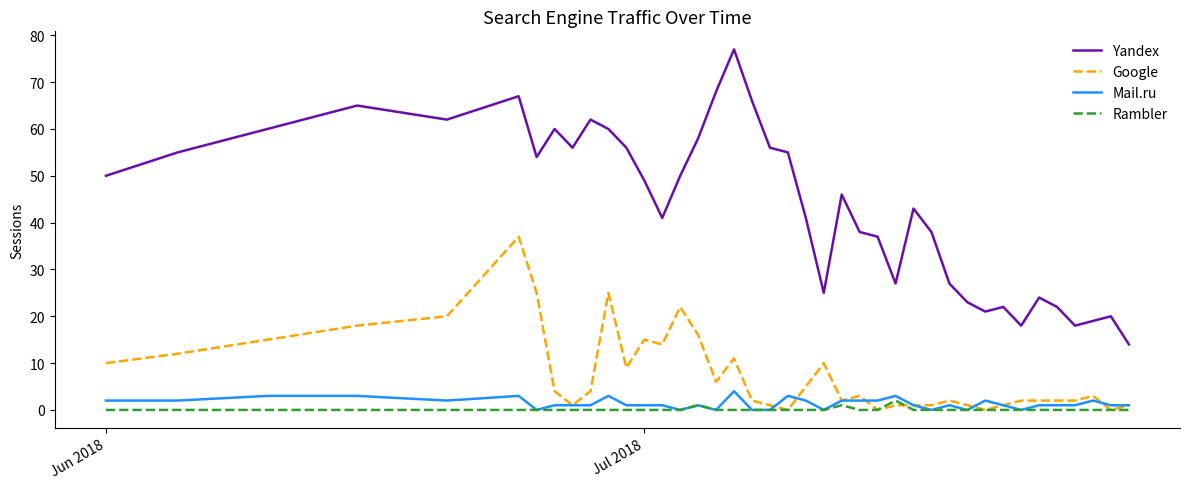

True or false: Yandex and Mail.ru cross at least once.

False